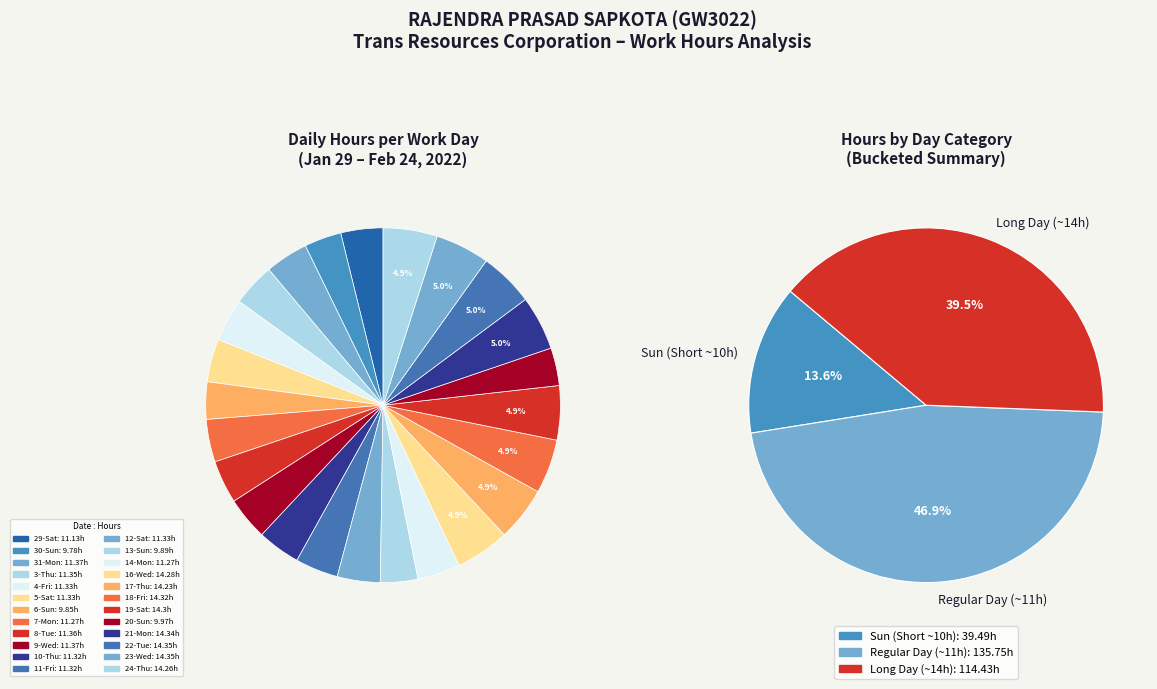

Count the number of slices in the pie.

24